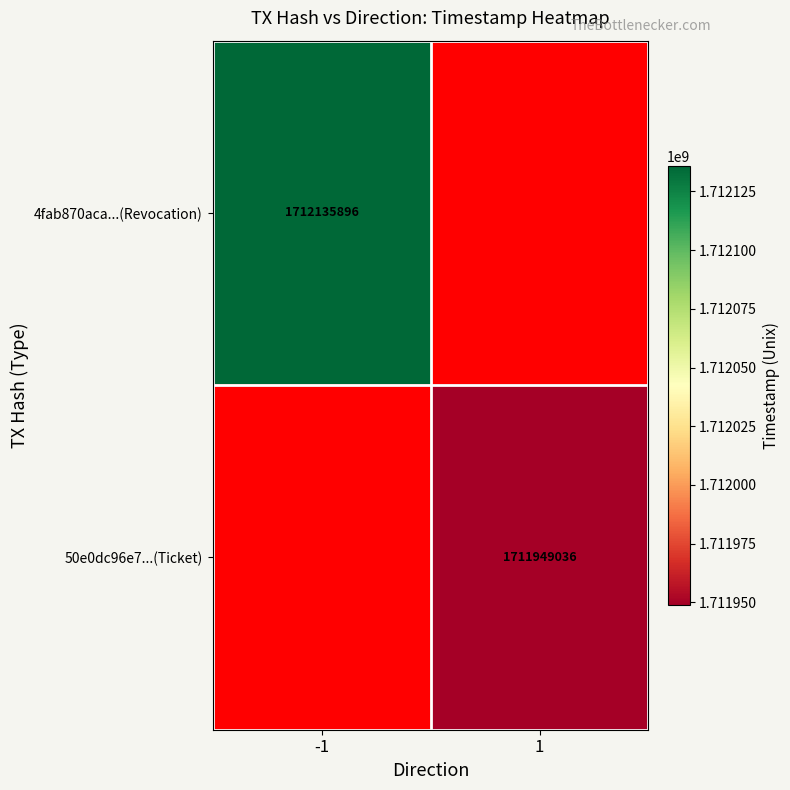

The 50e0dc96e7...(Ticket) series shows 2624671653 at 1. True or false?

False